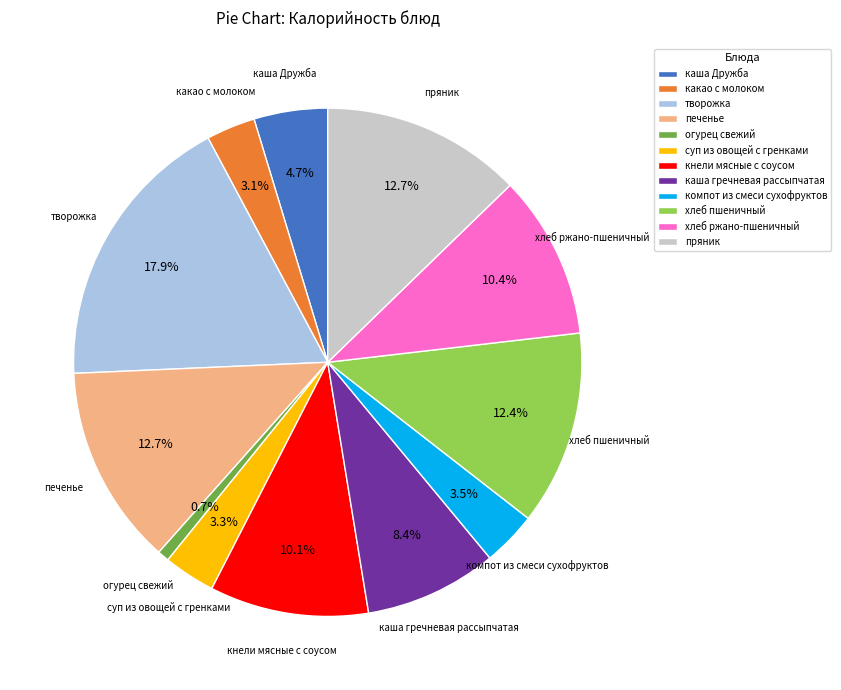

True or false: кнели мясные с соусом accounts for 10% of the total.

True